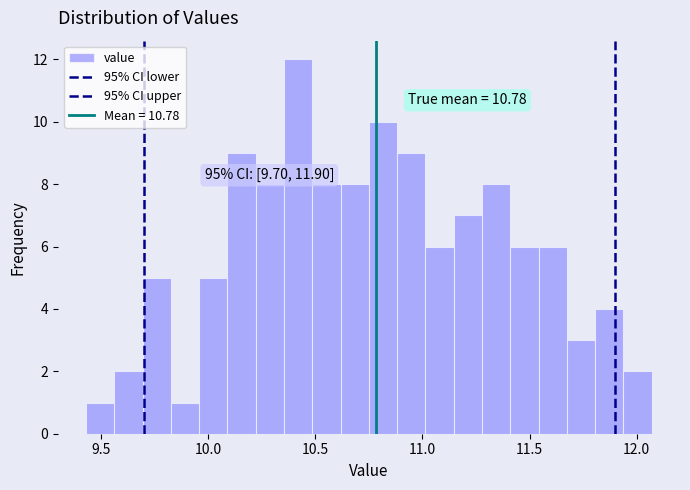

Around what value on the x-axis is the tallest bar? Give the approximate position of its centre, as read against the axis.

10.40